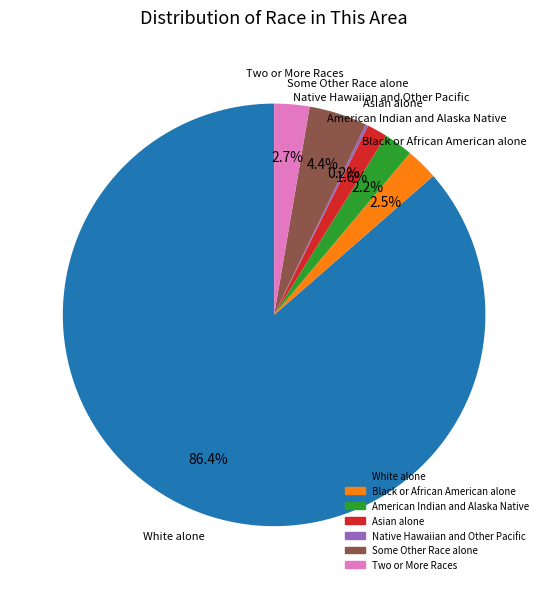

Does White alone account for over 50% of the chart?

Yes